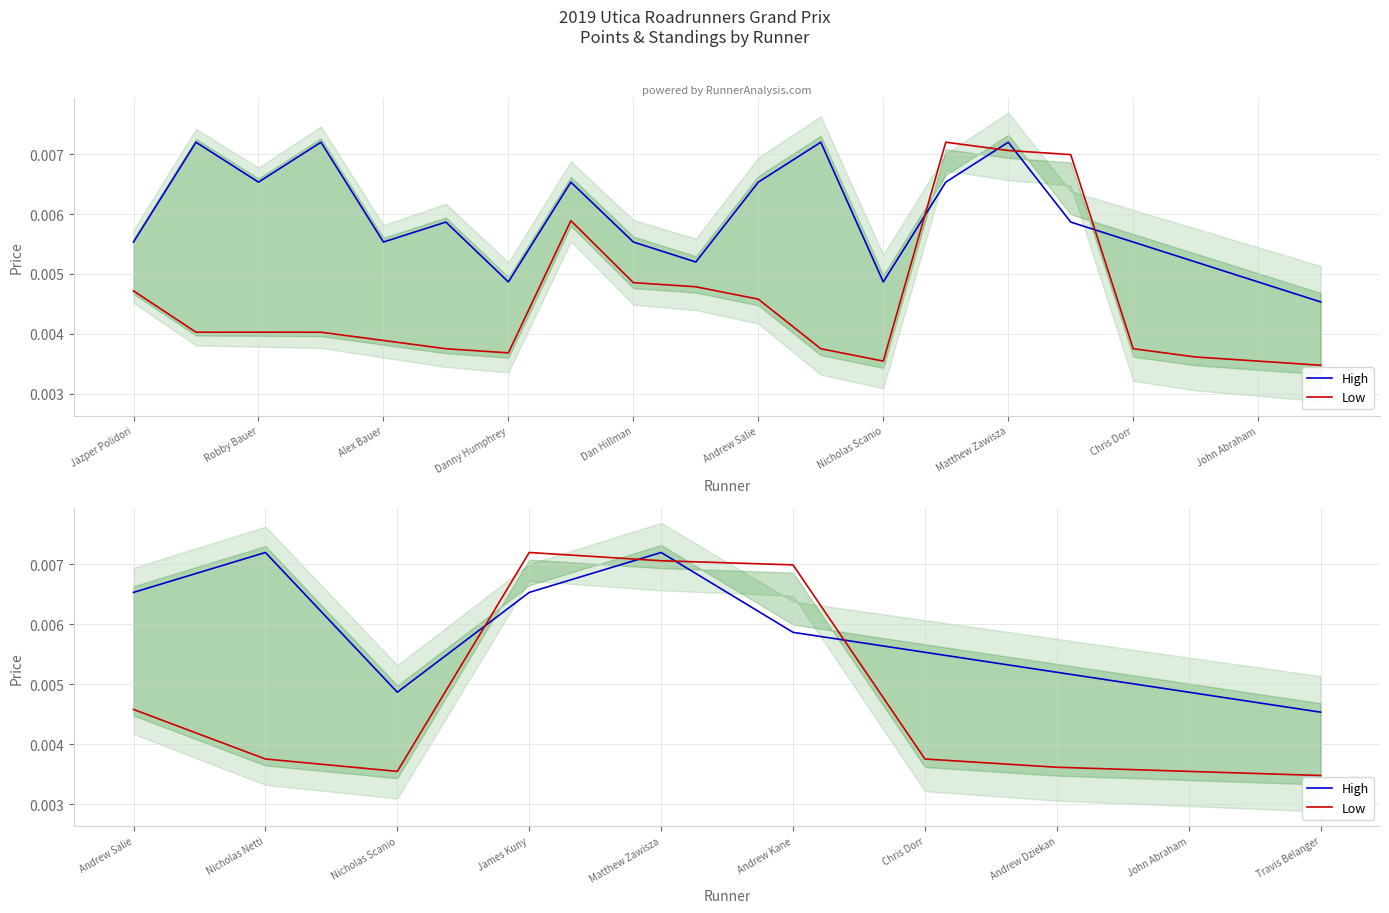

Between Nicholas Scanio and Andrew Salie, which is larger?

Andrew Salie